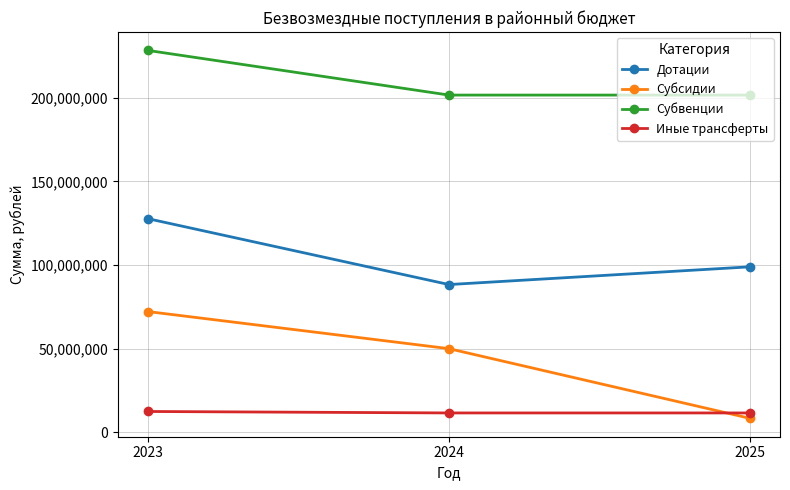

Which series changed the most between 2023 and 2024?

Дотации